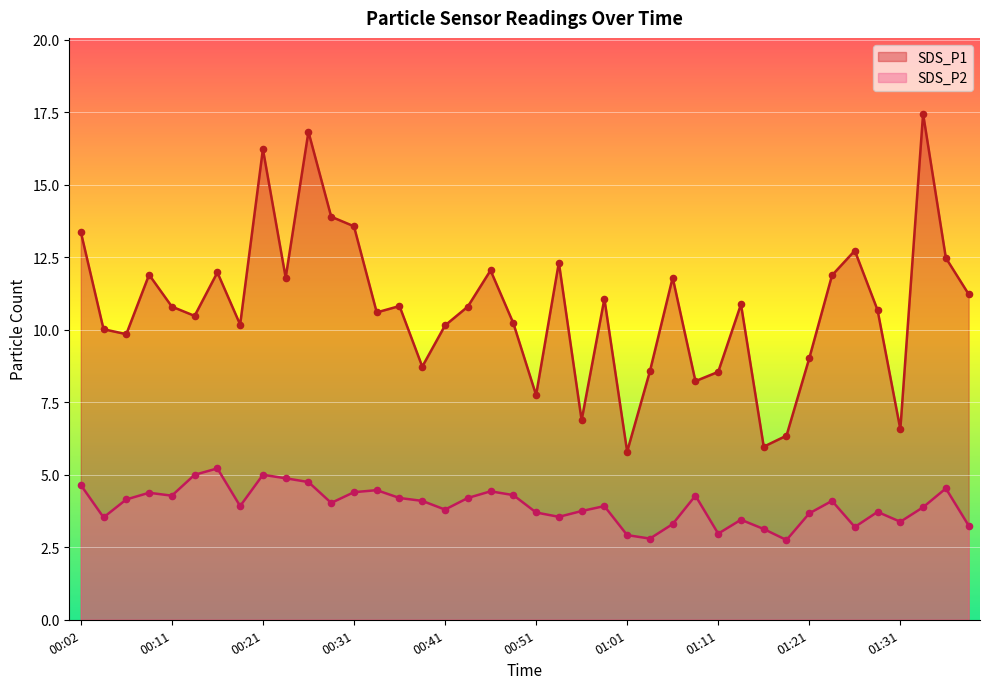

Which series contains the lowest Y value?

SDS_P2